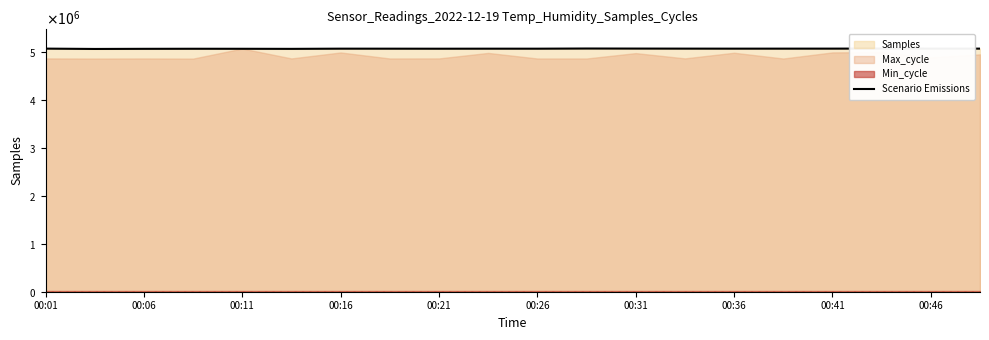

Reading left to right, what are all the values shown in this chart?

5068757	5061815	5064480	5065827	5065343	5063765	5067787	5067469	5066779	5067500	5067315	5070893	5069680	5068612	5068049	5068257	5068651	5069993	5068840	5068503